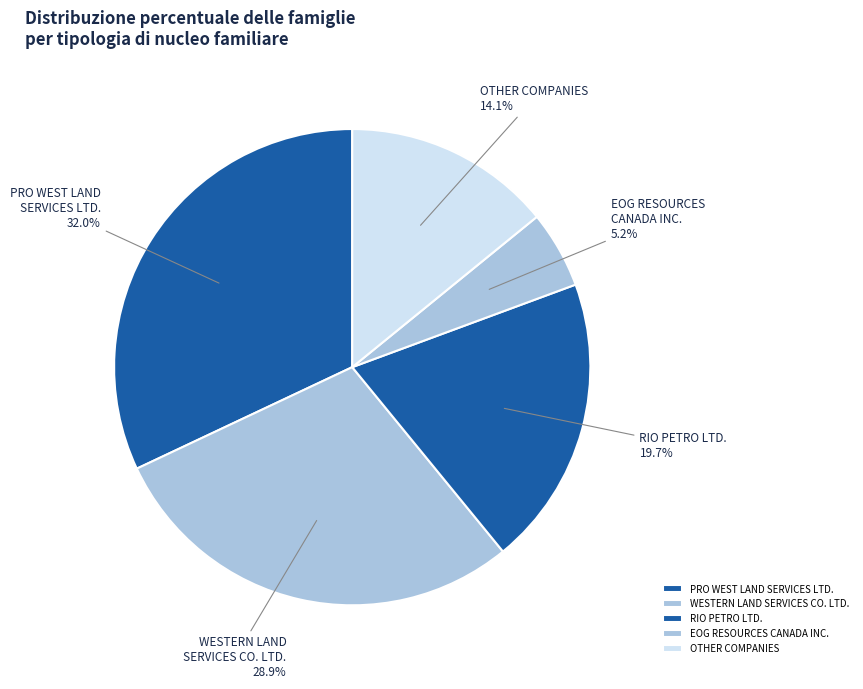

To the nearest percent, what is the difference between the largest and smallest slice percentages?

27%